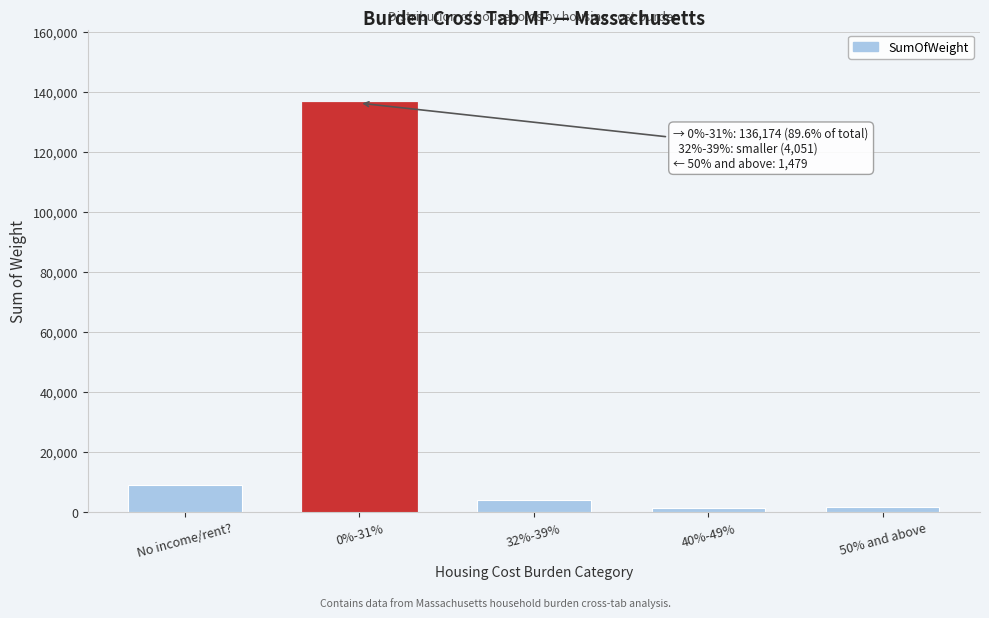

Is it true that the value at No income/rent? is 15355.5?

False